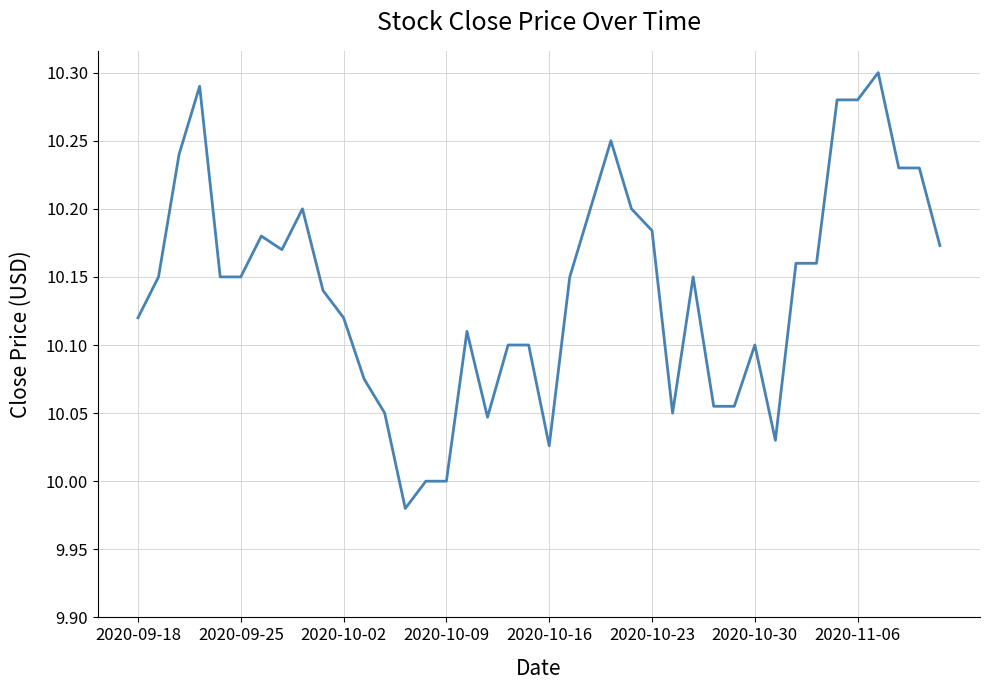

What is the difference between the maximum and minimum values?

0.3